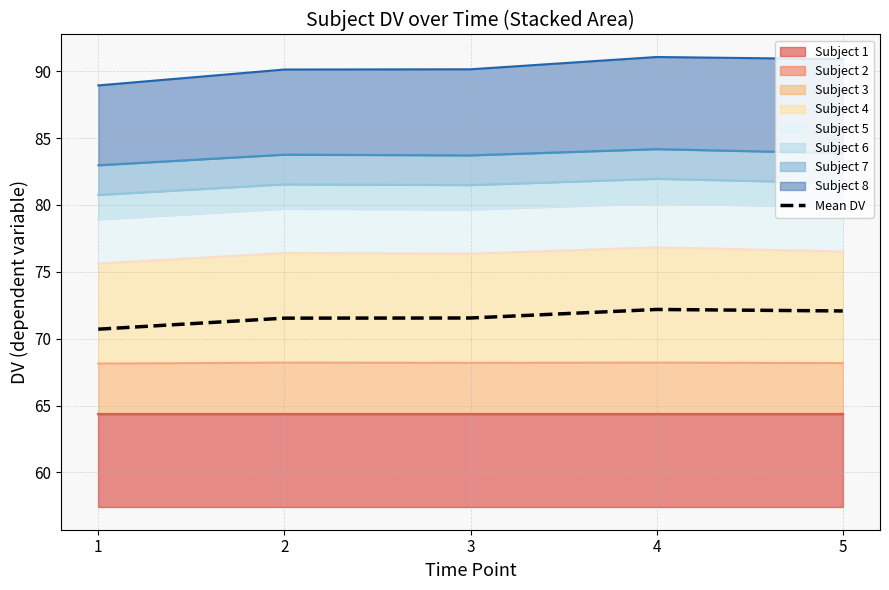

At which label is the value closest to 71?

1